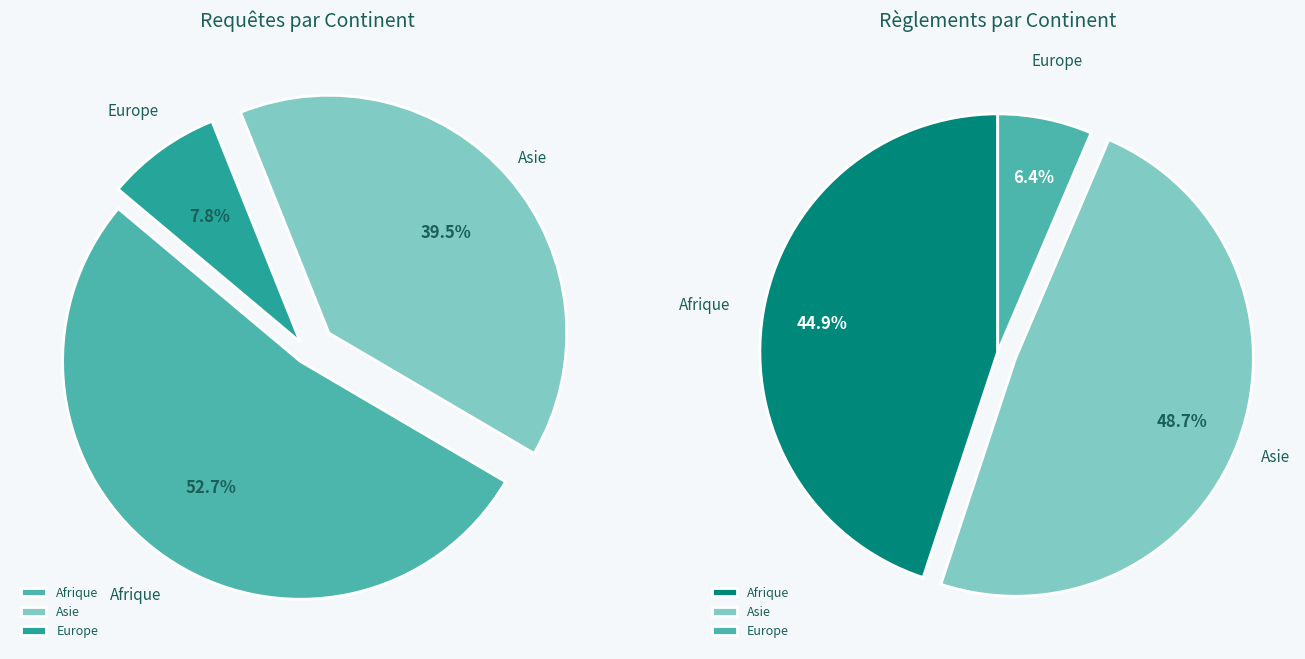

To the nearest percent, what portion does Europe represent?

8%